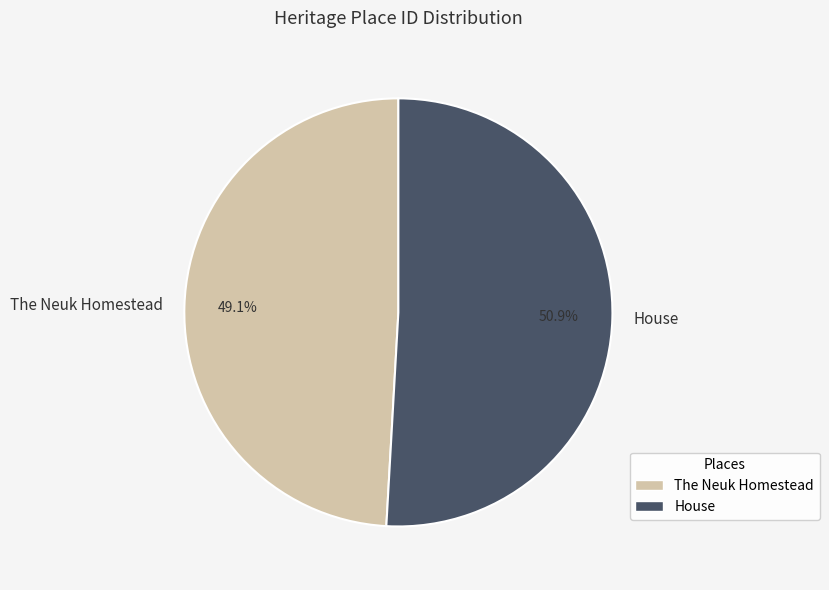

To the nearest percent, what portion does House represent?

51%